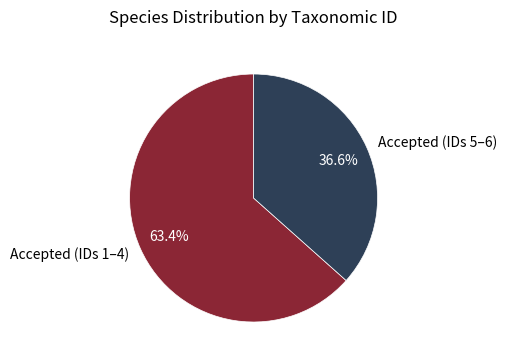

Is the sum of Accepted (IDs 5–6) and Accepted (IDs 1–4) greater than half?

Yes